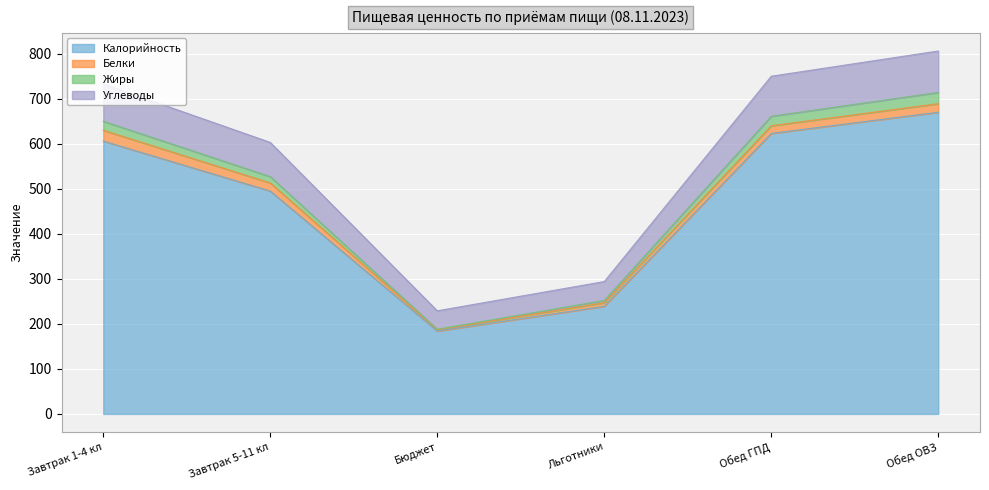

Read the Калорийность value at Завтрак 1-4 кл.

606